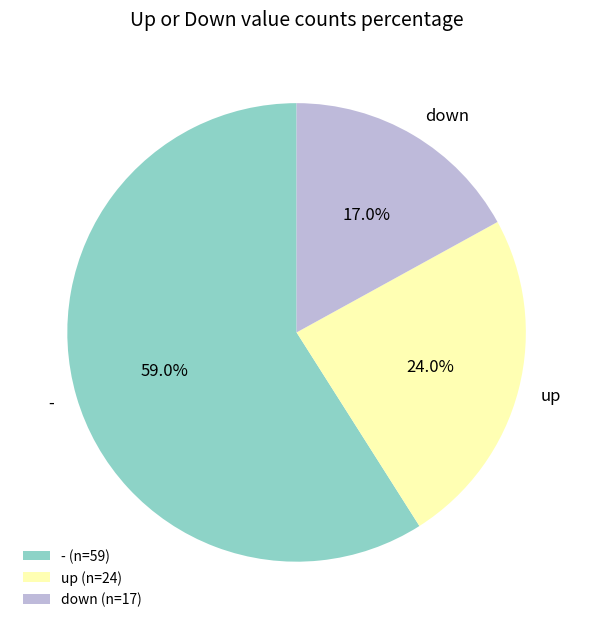

The down slice represents 17% of the pie. True or false?

True